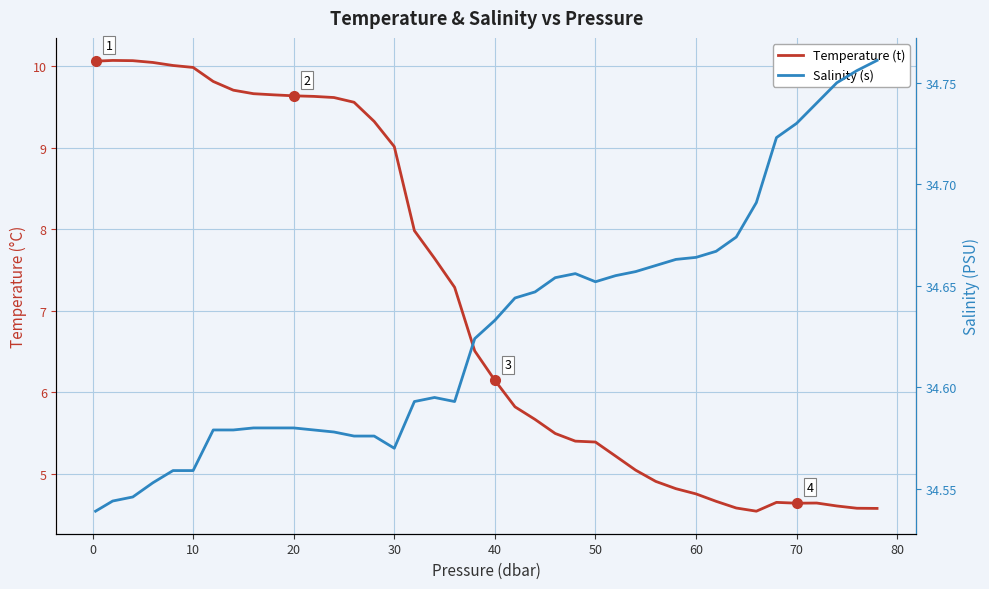

Does the chart display data point markers on the line(s)?

No